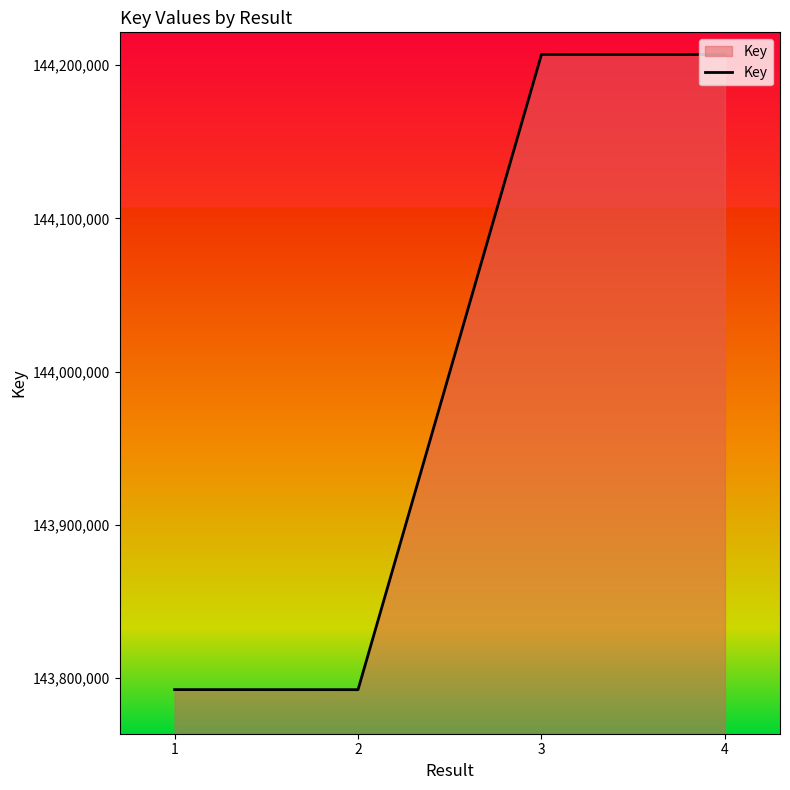

Does the chart have visible grid lines?

No